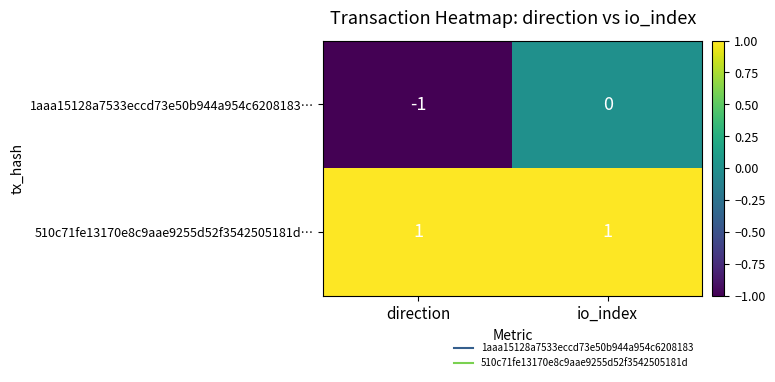

True or false: 1aaa15128a7533eccd73e50b944a954c6208183… has a value of -1 at direction.

True